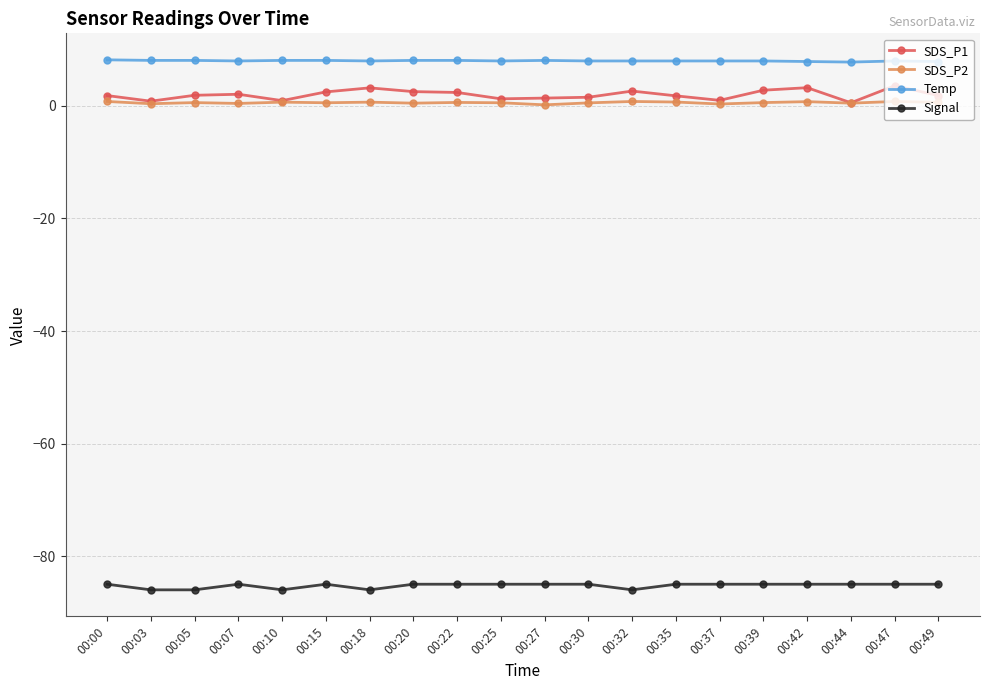

Does the chart have visible grid lines?

Yes